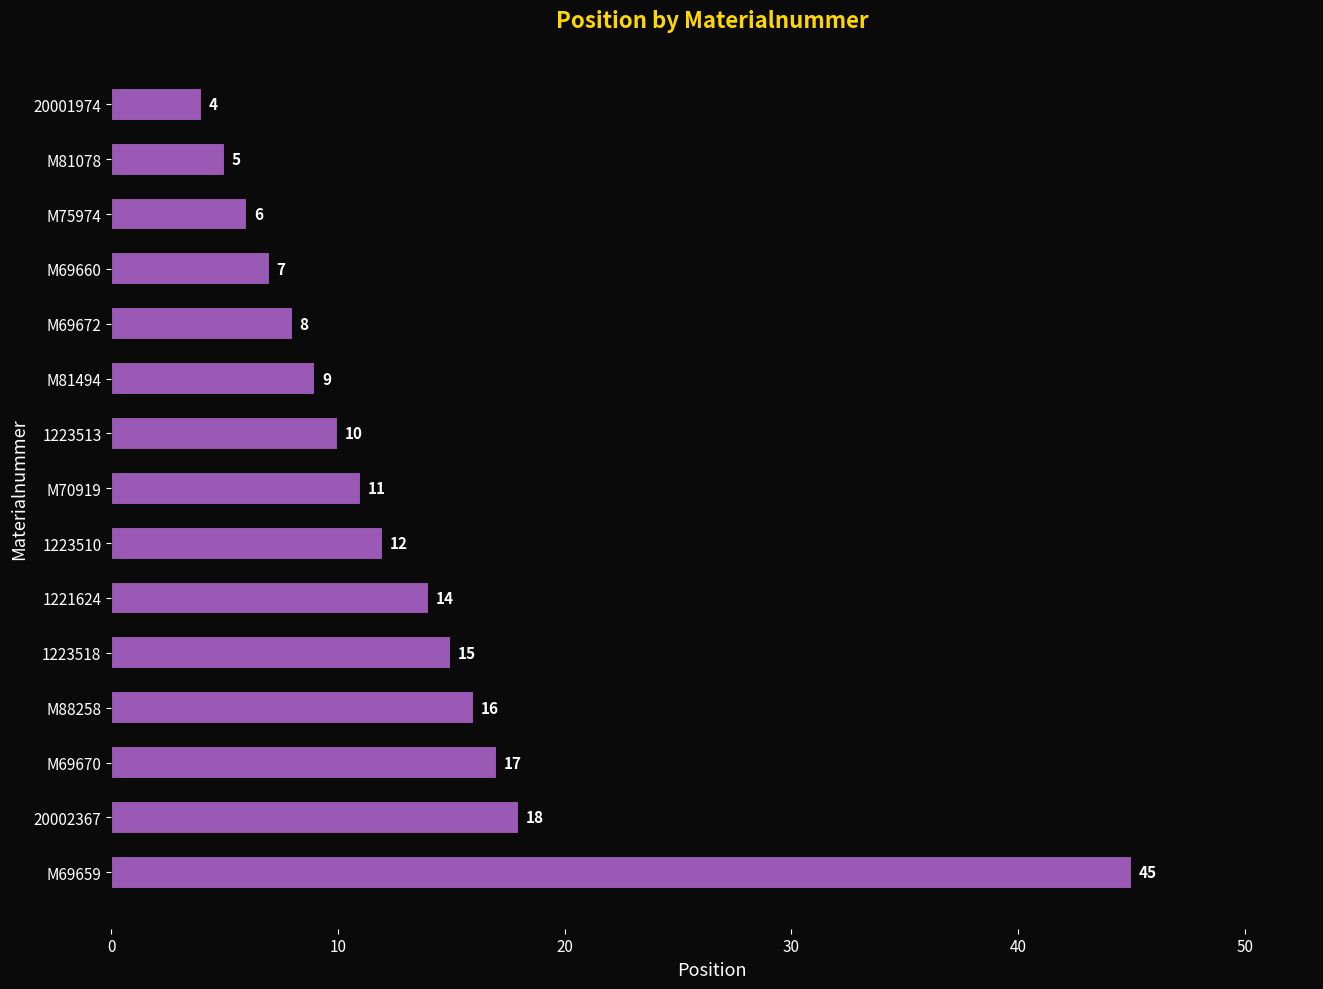

What is the change in value from M69659 to M69672?

-37